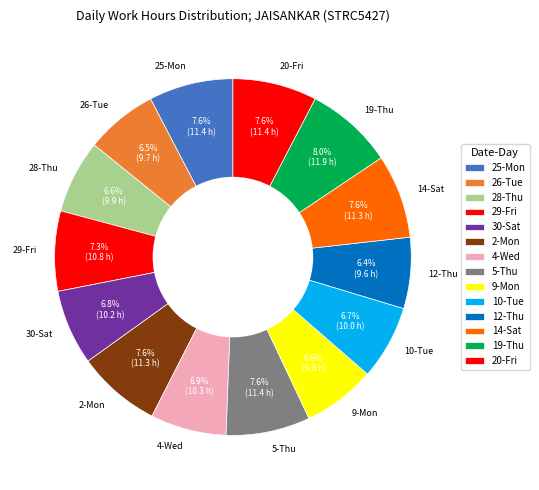

Does any single category account for the majority?

No